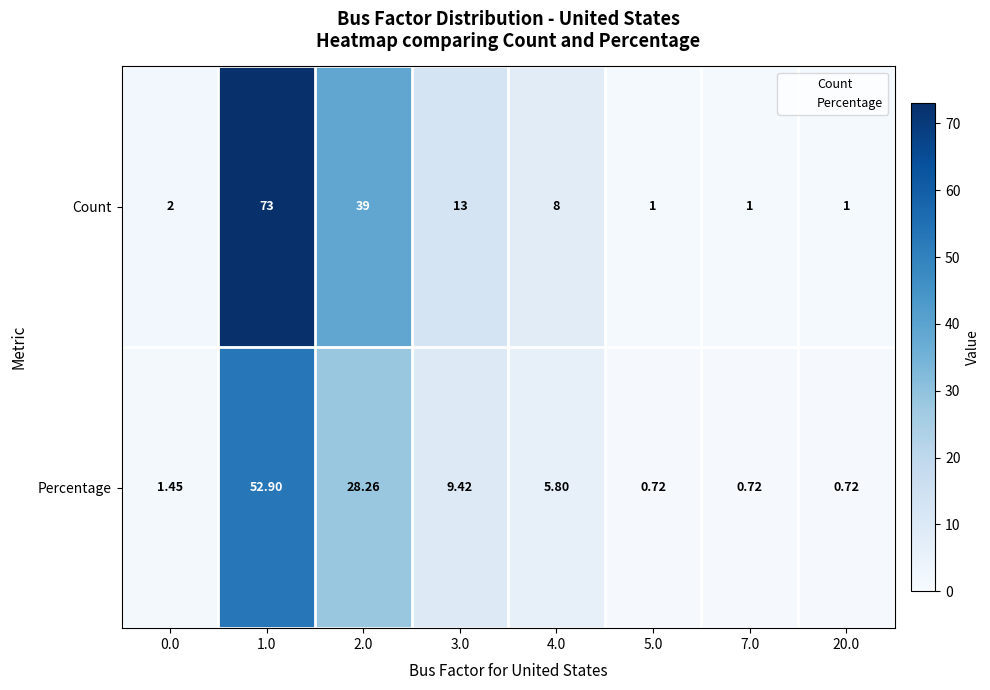

Is the value of Count at 4.0 greater than the value of Percentage at 0.0?

Yes